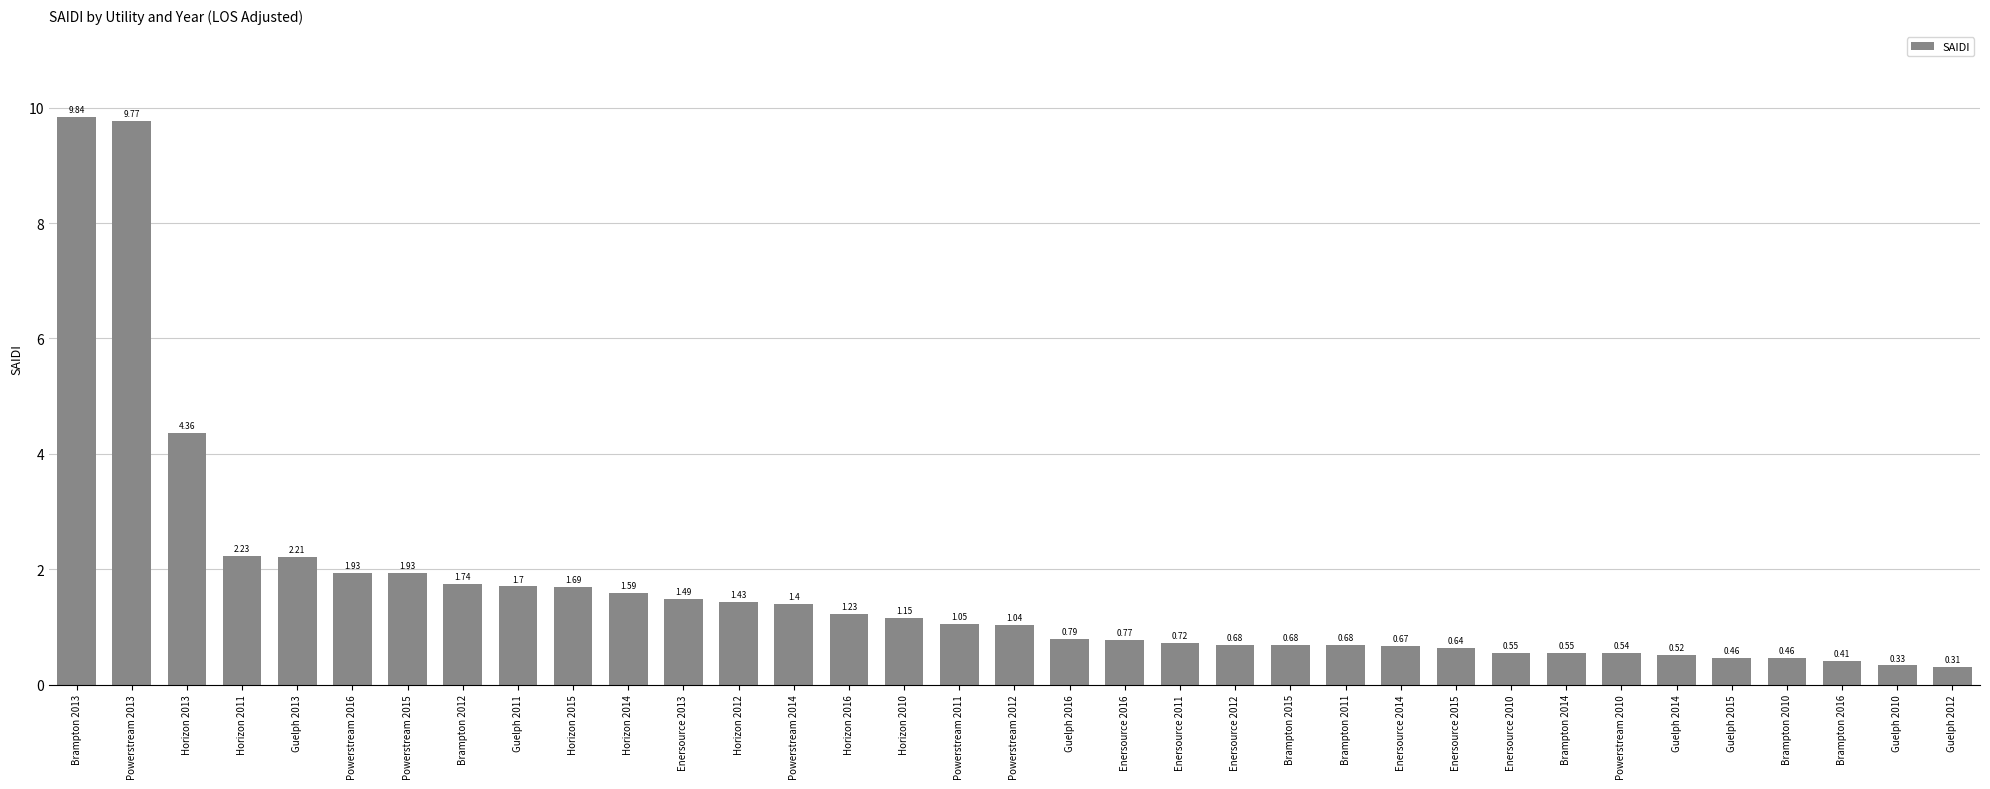

What is the sum of all values?

57.5